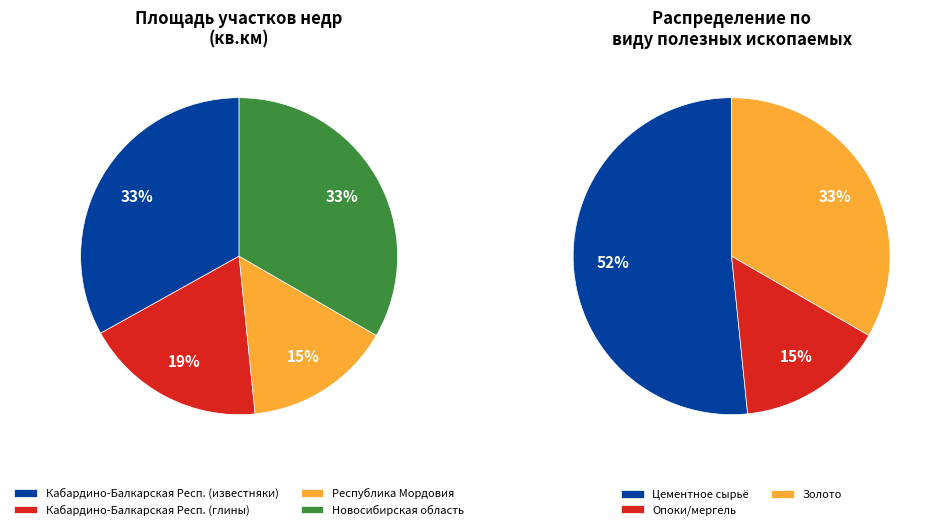

What percentage is the Кабардино-Балкарская
Республика (глины) slice, to the nearest percent?

19%